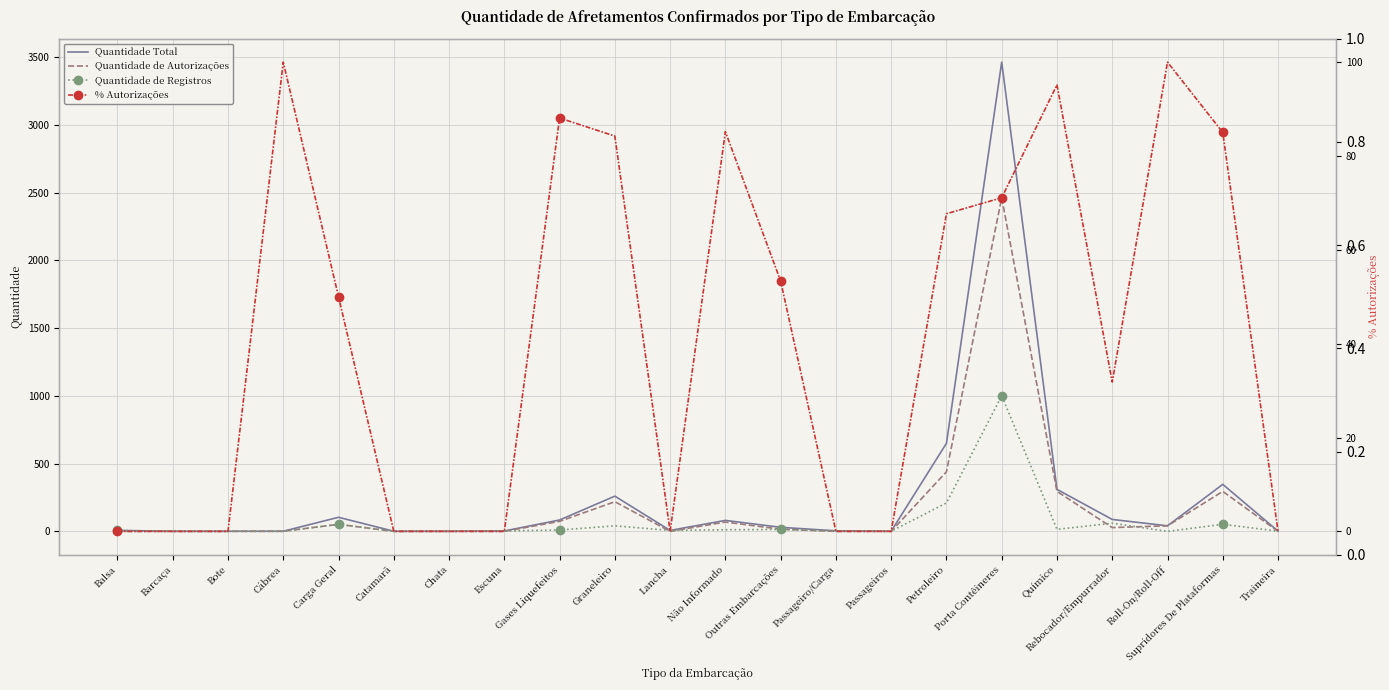

Is it true that Quantidade de Autorizações equals 110.8 at Gases Liquefeitos?

False